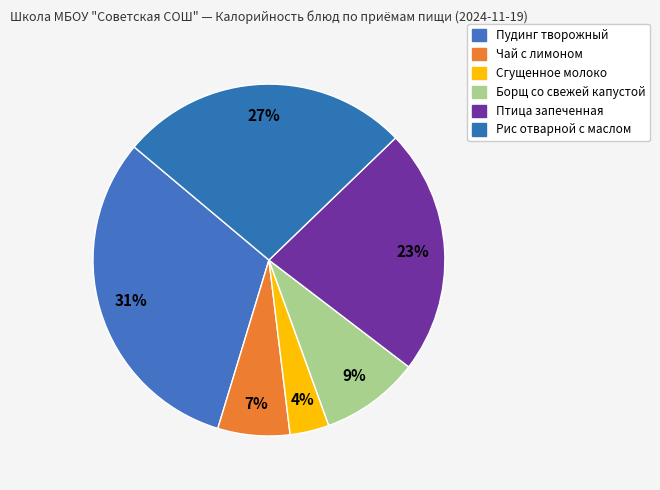

How many segments does this pie chart have?

6